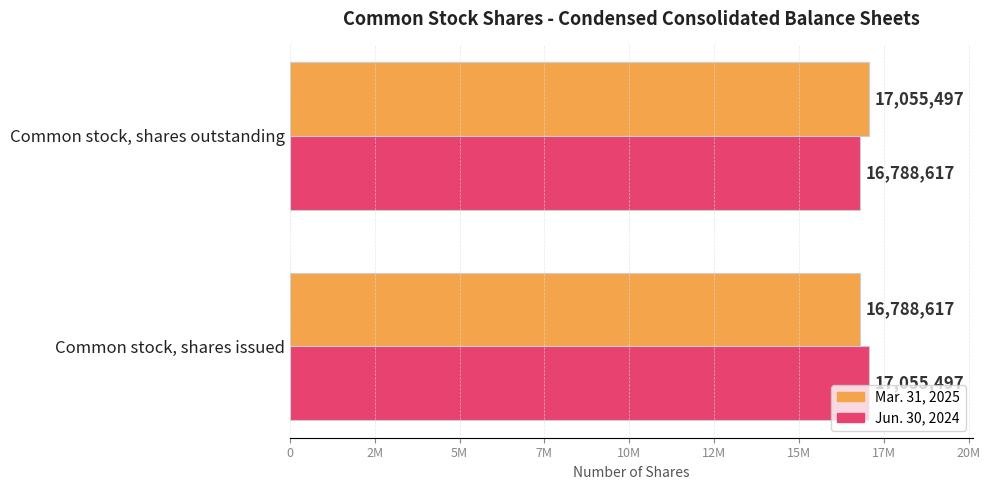

What are all the series names shown in the legend?

Mar. 31, 2025, Jun. 30, 2024